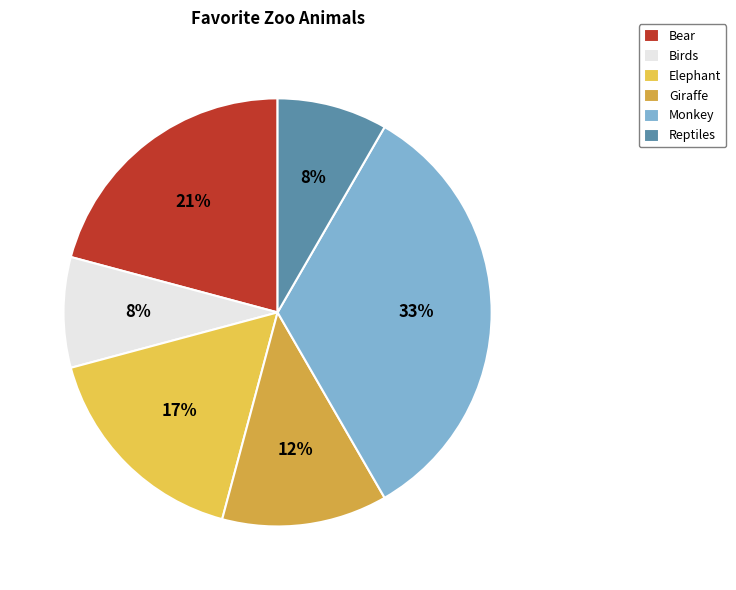

Is there any slice that represents more than half of the pie?

No